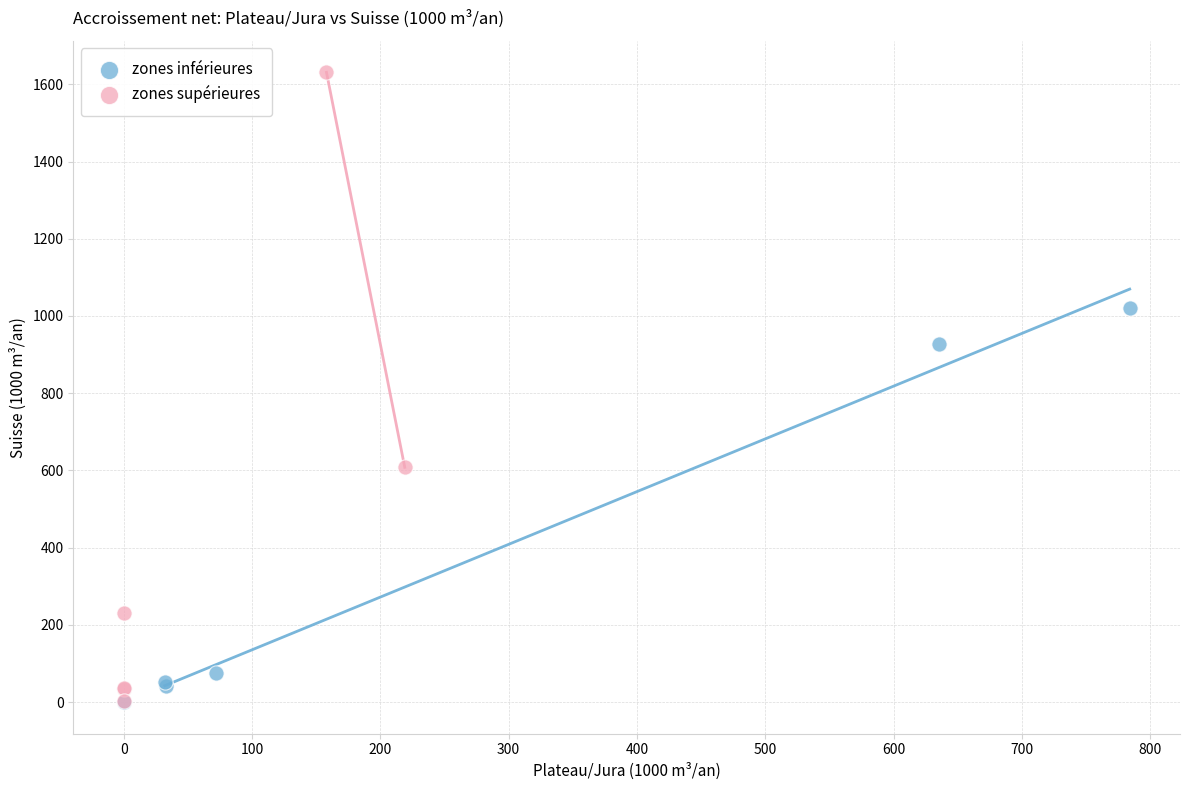

Which series has the largest Y range (max minus min)?

zones supérieures